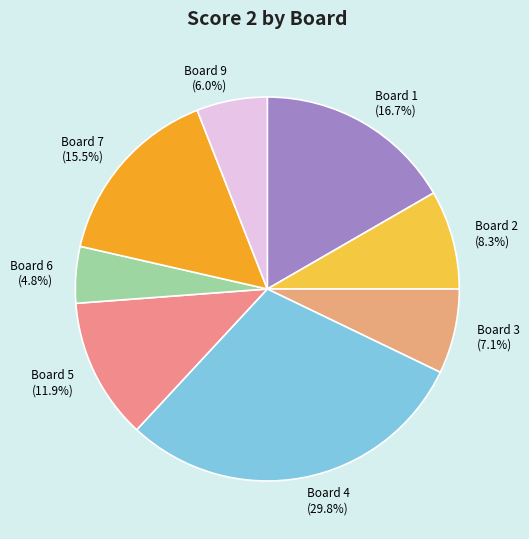

Rank the categories by value from lowest to highest.

Board 6 (4.8%), Board 9 (6.0%), Board 3 (7.1%), Board 2 (8.3%), Board 5 (11.9%), Board 7 (15.5%), Board 1 (16.7%), Board 4 (29.8%)